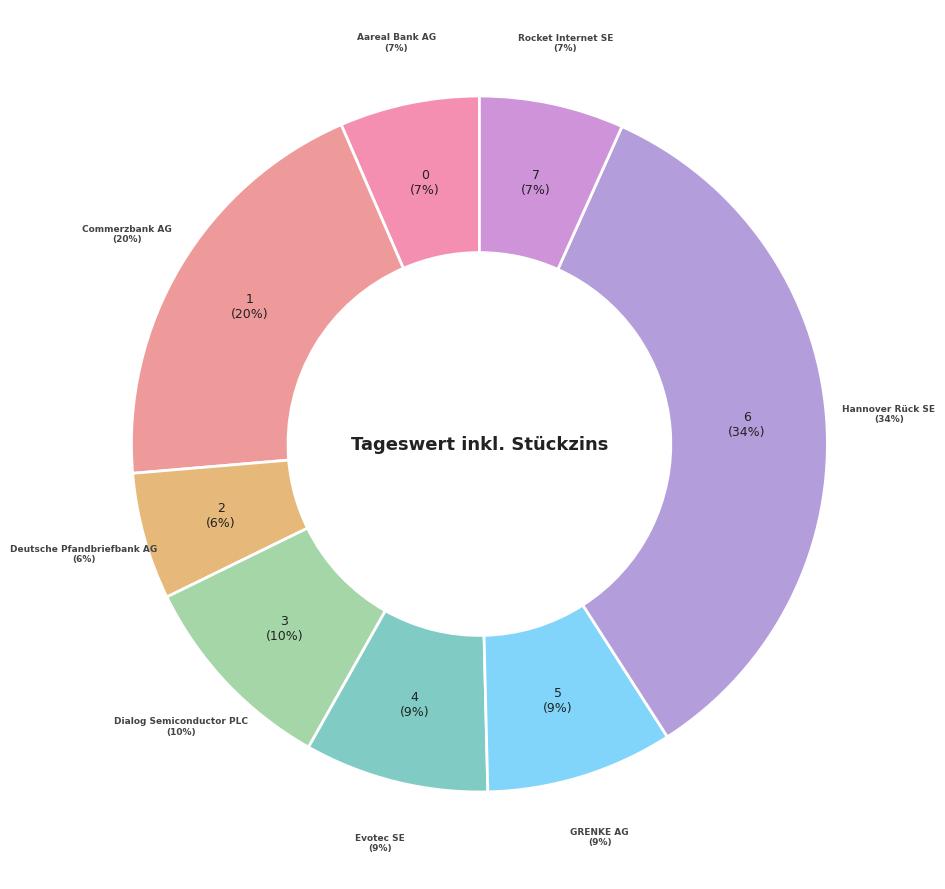

Approximately how many times larger is the value at Hannover Rück SE compared to Evotec SE?

4.0